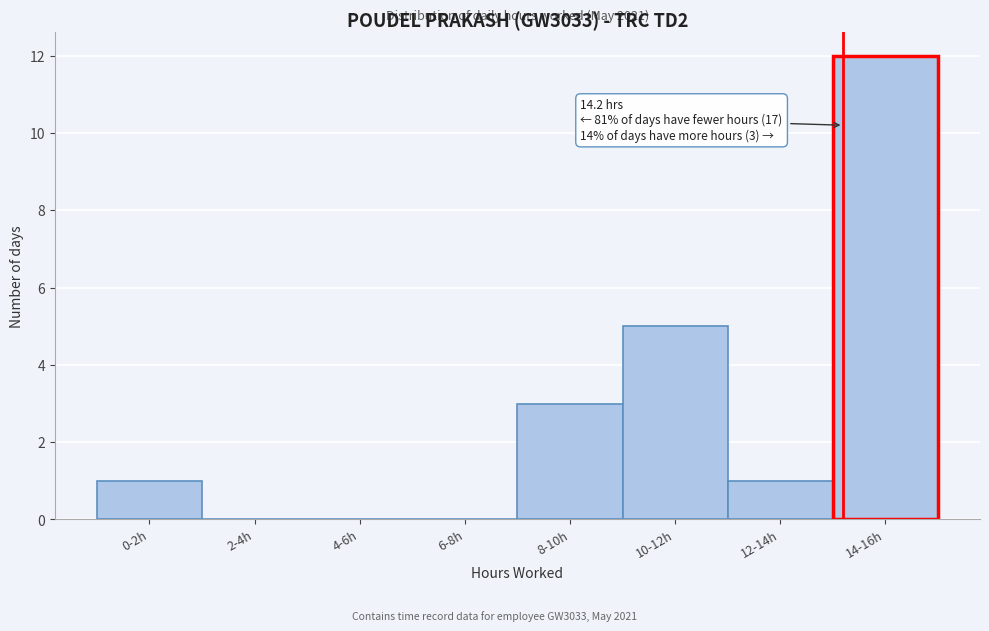

Reading left to right, list all the values displayed in this chart.

0-2h=1	2-4h=0	4-6h=0	6-8h=0	8-10h=3	10-12h=5	12-14h=1	14-16h=12